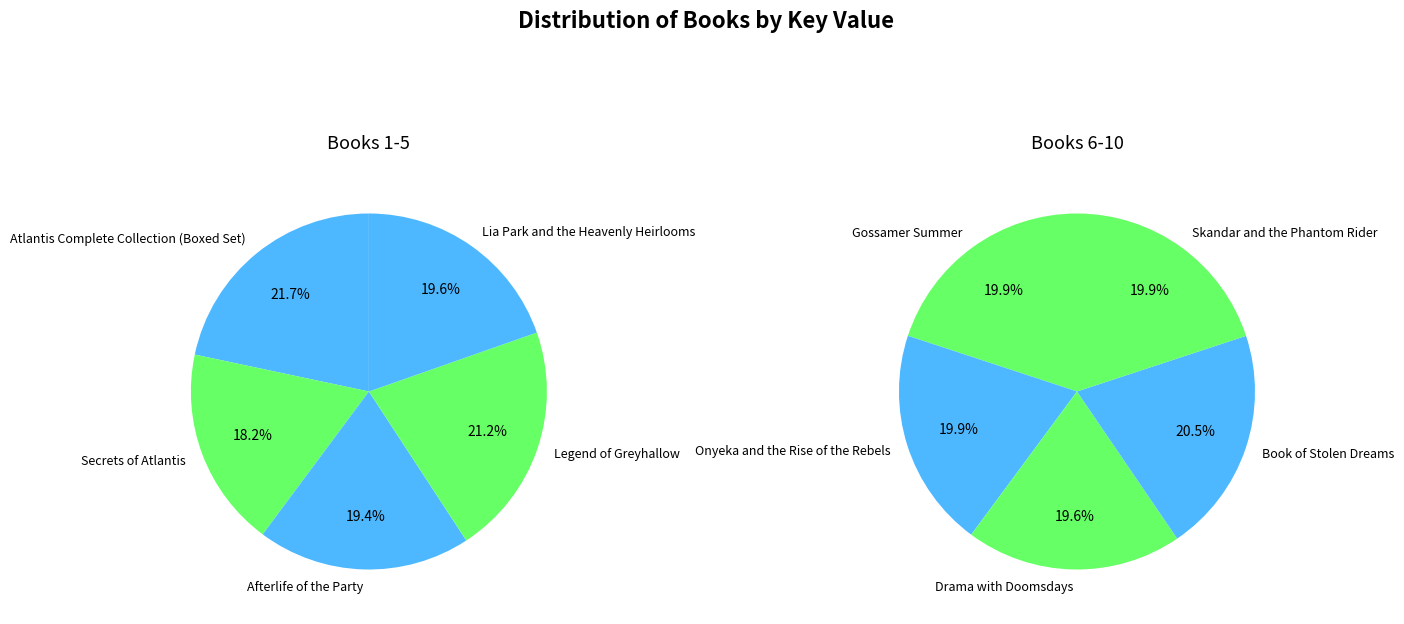

What is the smallest slice in the pie chart?

Secrets of Atlantis